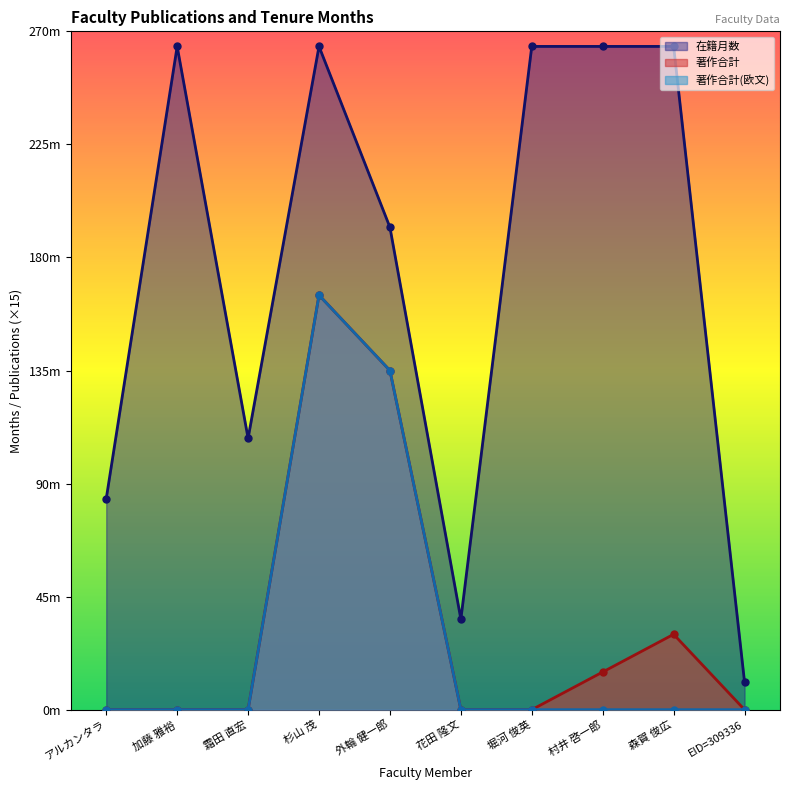

True or false: 在籍月数 and 著作合計(欧文) cross at least once.

False